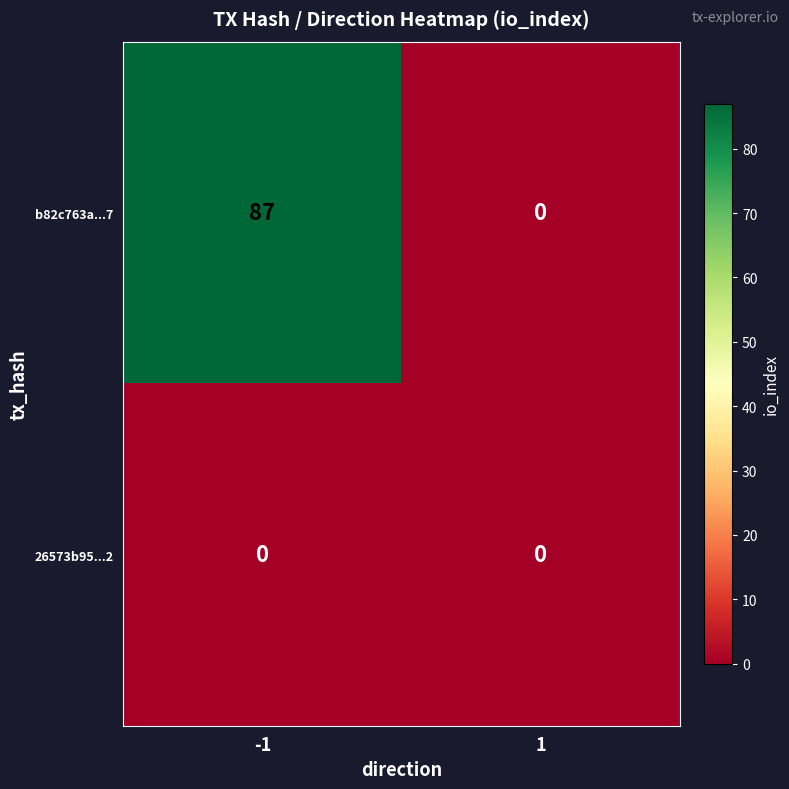

List the series in order of their peak value, lowest first.

26573b95...2, b82c763a...7